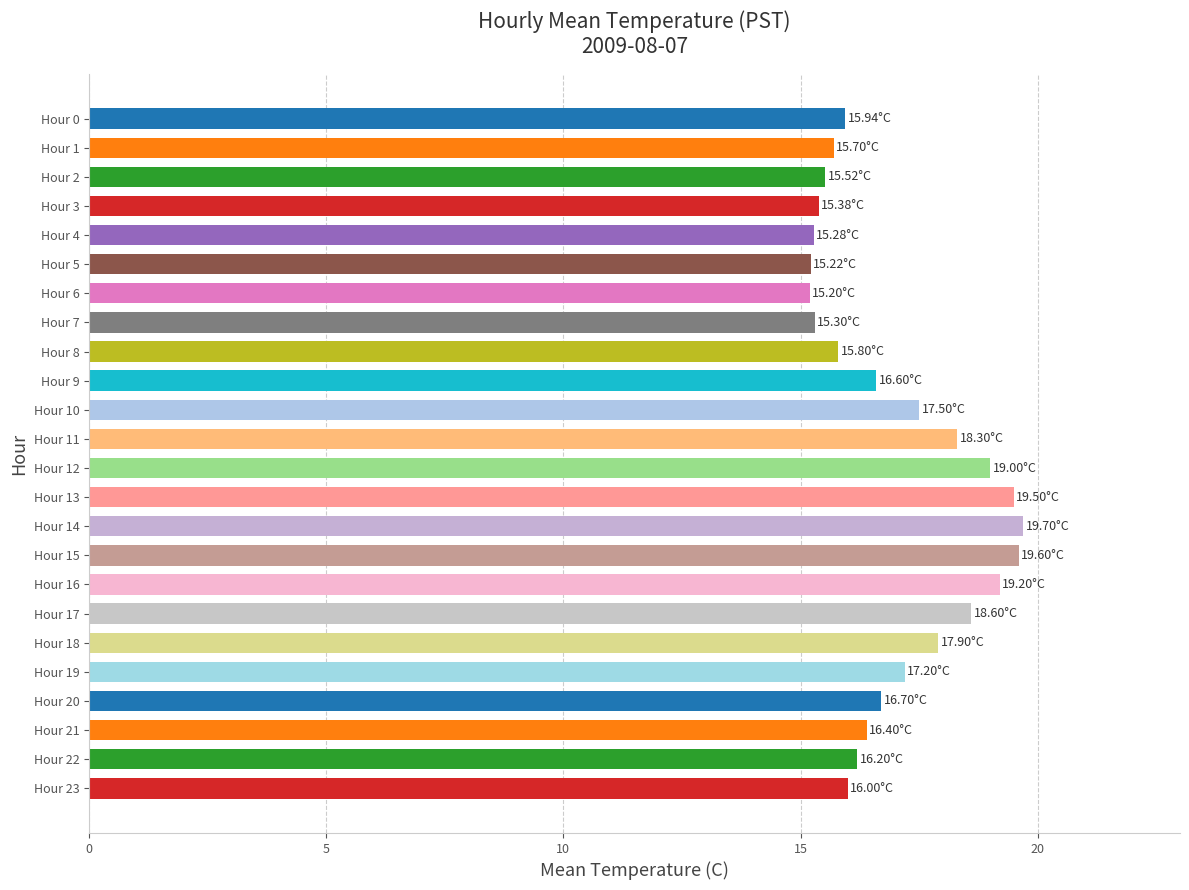

What is the sum of all values?

407.7